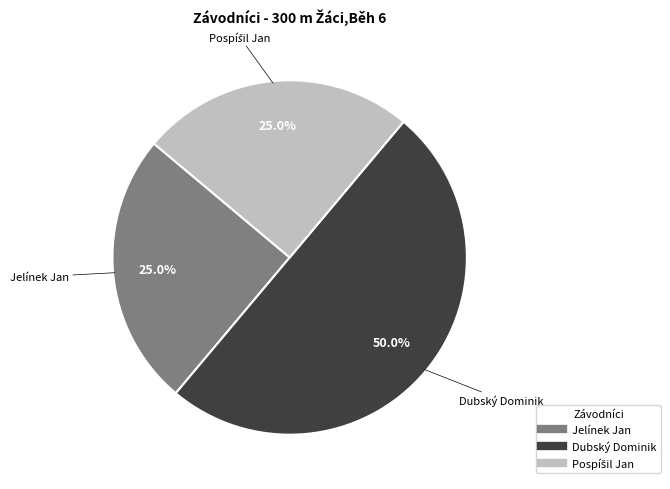

Which category has the biggest portion of the pie?

Dubský Dominik